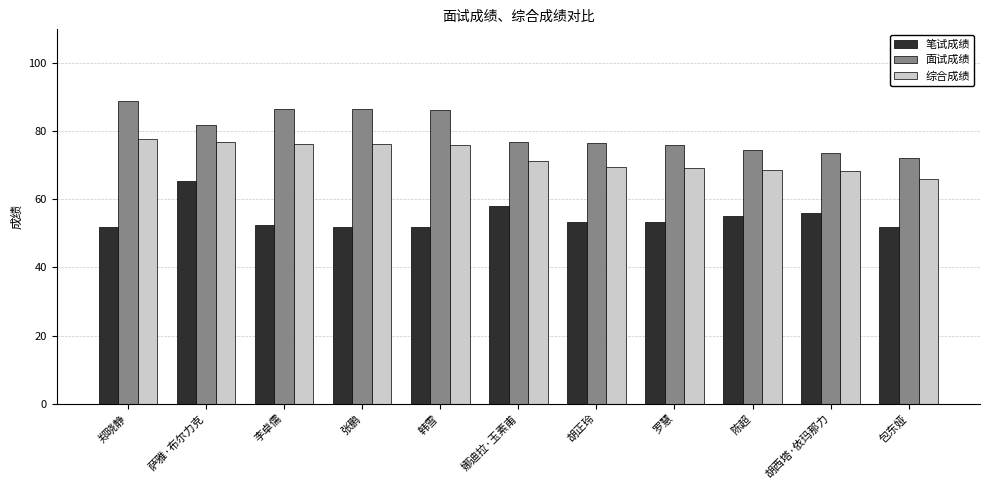

What position from the left is 萨雅·布尔力克?

2